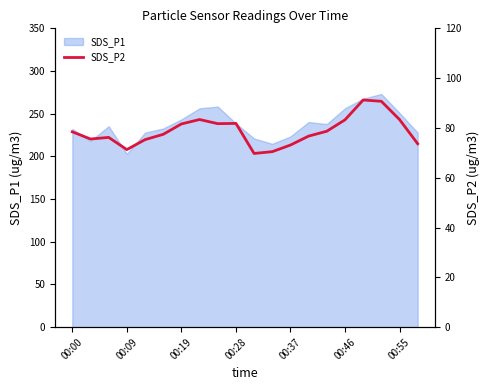

The value of SDS_P1 at 00:37 is 391.3. True or false?

False